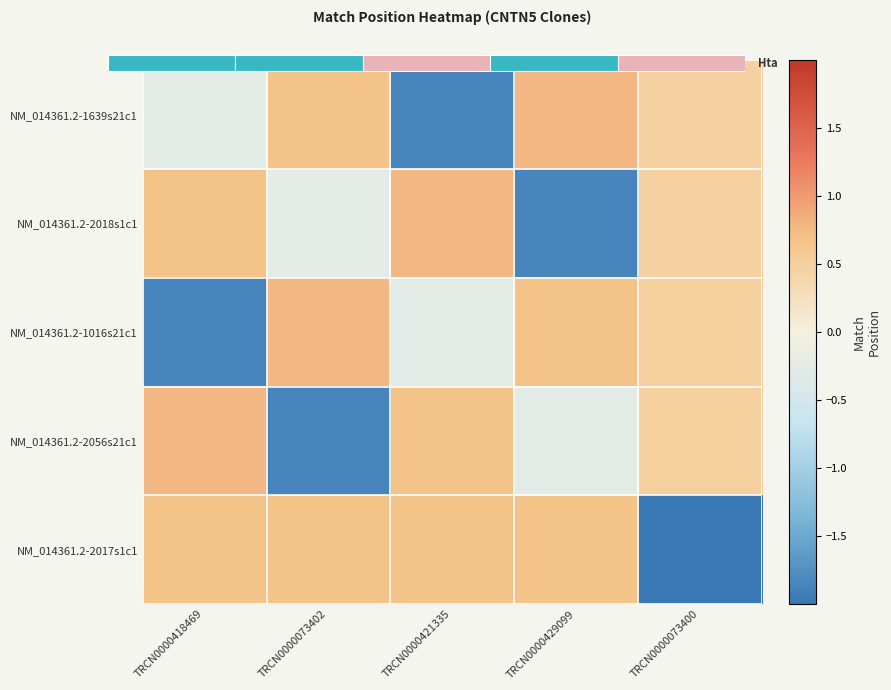

Which has a higher value, TRCN0000429099 or TRCN0000418469?

TRCN0000429099